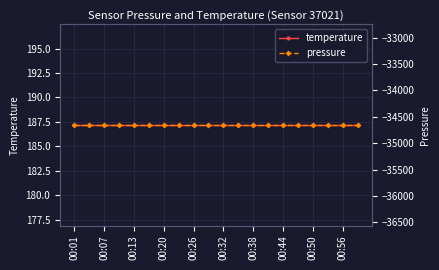

Rank the series by their maximum value, from lowest to highest.

pressure, temperature